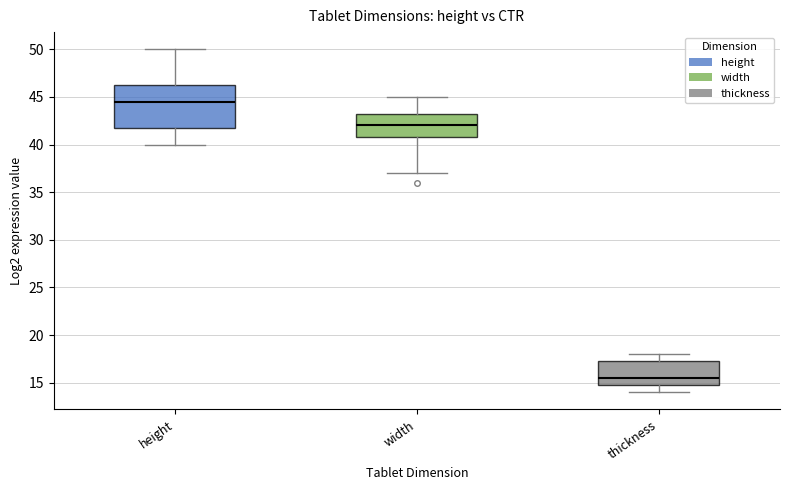

Reading left to right, transcribe this box plot: for each box, give where its median line is, the range the box spans, and where its two whiskers end, as read against the y-axis. The values are not printed on the chart, so give them approximately, as read against the axis.

height: median 44.5, box 42.0 to 46.5, whiskers 40.0 to 50.0
width: median 42.0, box 41.0 to 43.5, whiskers 37.0 to 45.0
thickness: median 15.5, box 15.0 to 17.5, whiskers 14.0 to 18.0